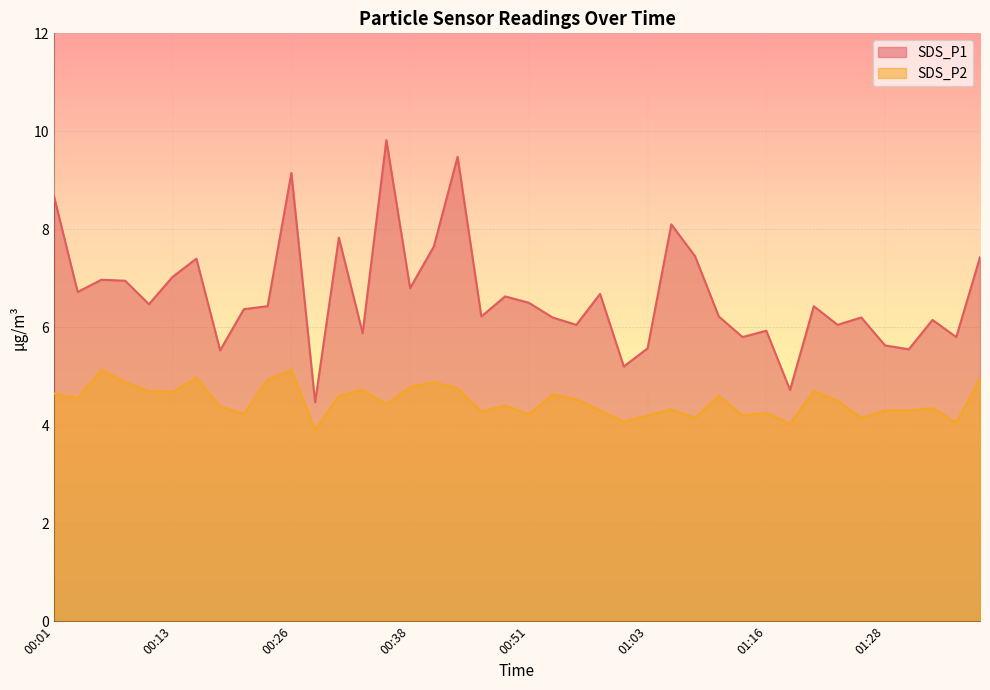

What value does the SDS_P1 series have at 00:43?

9.5